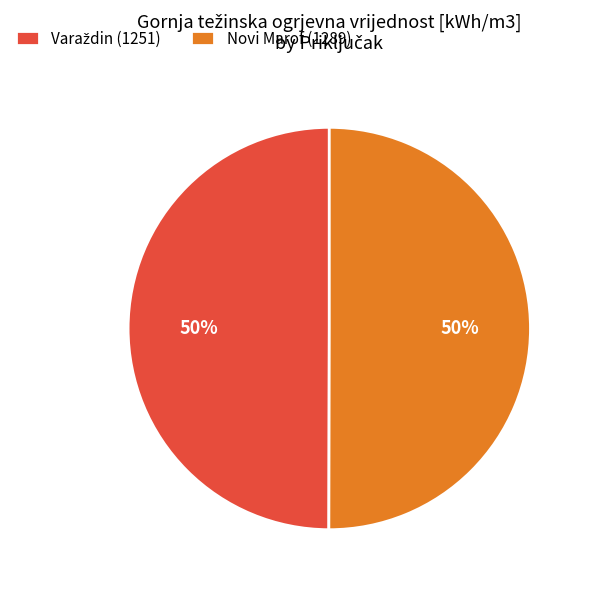

Count the number of slices in the pie.

2